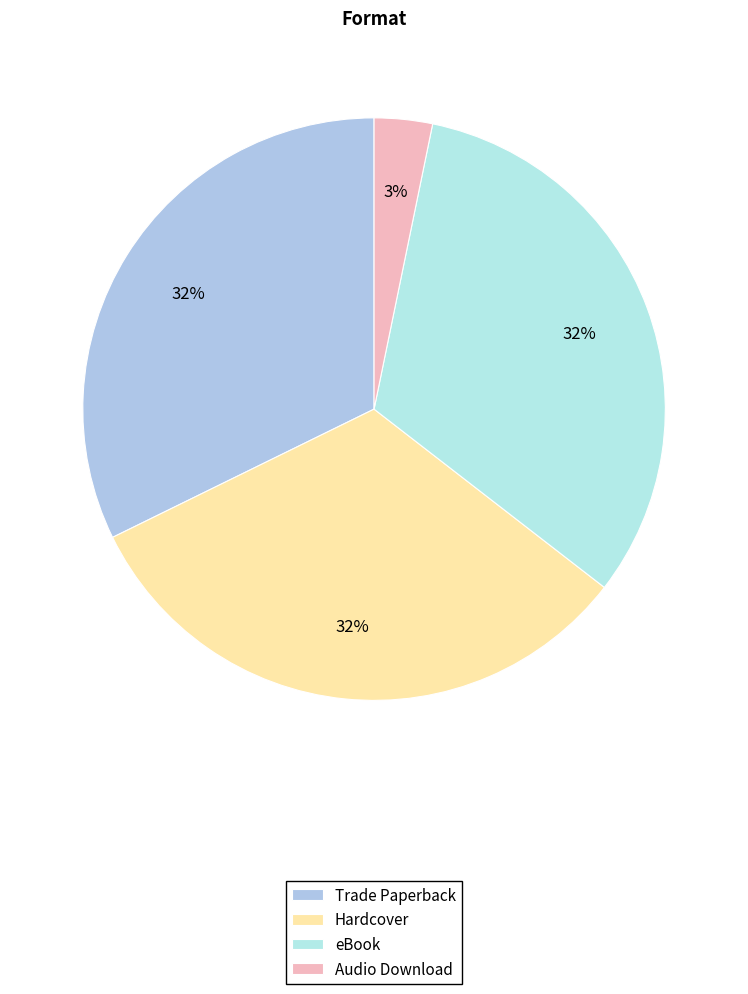

How much of the chart is everything except Audio Download?

96.8%